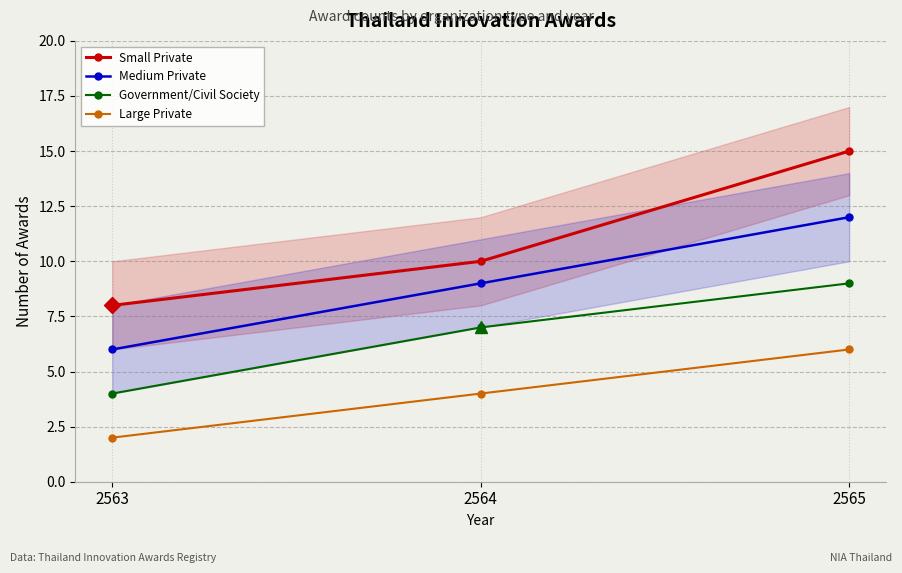

What is the spread (max minus min) of values at 2563?

6